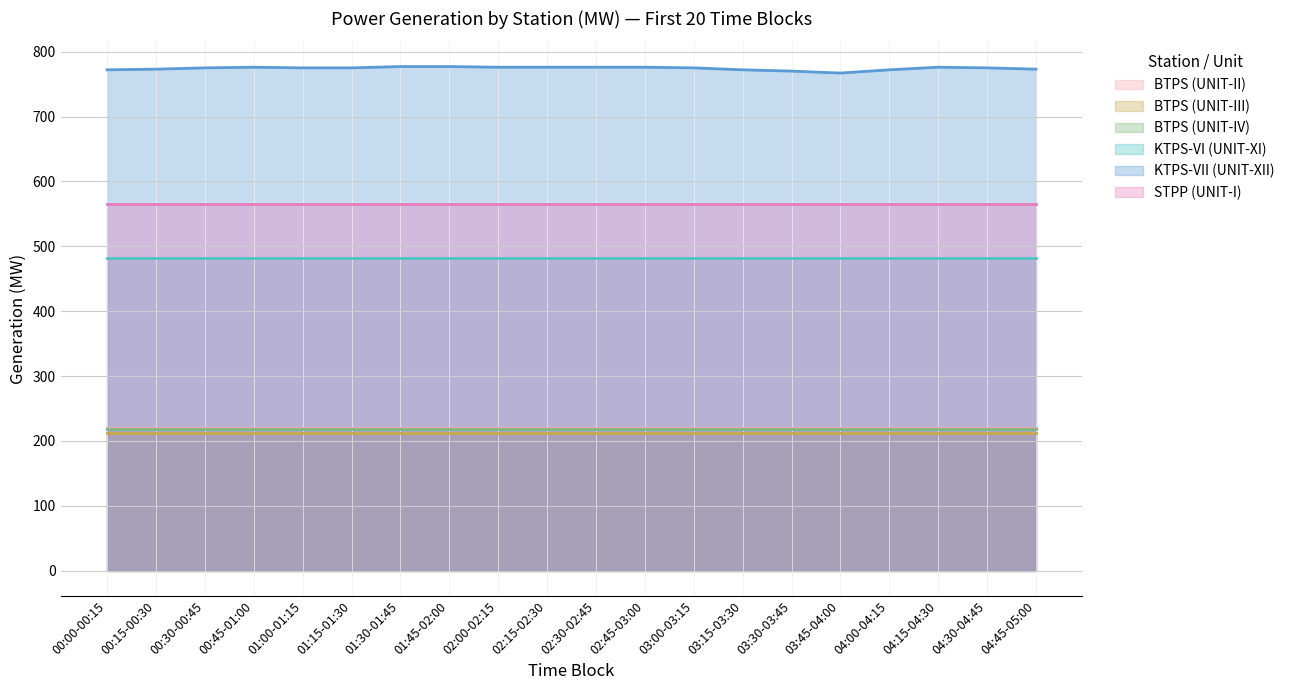

Reading left to right, transcribe all the data shown in this chart.

BTPS (UNIT-II): 220.0	220.0	220.0	220.0	220.0	220.0	220.0	220.0	220.0	220.0	220.0	220.0	220.0	220.0	220.0	220.0	220.0	220.0	220.0	220.0
BTPS (UNIT-III): 212.0	212.0	212.0	212.0	212.0	212.0	212.0	212.0	212.0	212.0	212.0	212.0	212.0	212.0	212.0	212.0	212.0	212.0	212.0	212.0
BTPS (UNIT-IV): 219.0	219.0	219.0	219.0	219.0	219.0	219.0	219.0	219.0	219.0	219.0	219.0	219.0	219.0	219.0	219.0	219.0	219.0	219.0	219.0
KTPS-VI (UNIT-XI): 482.3	482.3	482.3	482.3	482.3	482.3	482.3	482.3	482.3	482.3	482.3	482.3	482.3	482.3	482.3	482.3	482.3	482.3	482.3	482.3
KTPS-VII (UNIT-XII): 772.0	773.0	775.0	776.0	775.0	775.0	777.0	777.0	776.0	776.0	776.0	776.0	775.0	772.0	770.0	767.0	772.0	776.0	775.0	773.0
STPP (UNIT-I): 565.5	565.5	565.5	565.5	565.5	565.5	565.5	565.5	565.5	565.5	565.5	565.5	565.5	565.5	565.5	565.5	565.5	565.5	565.5	565.5